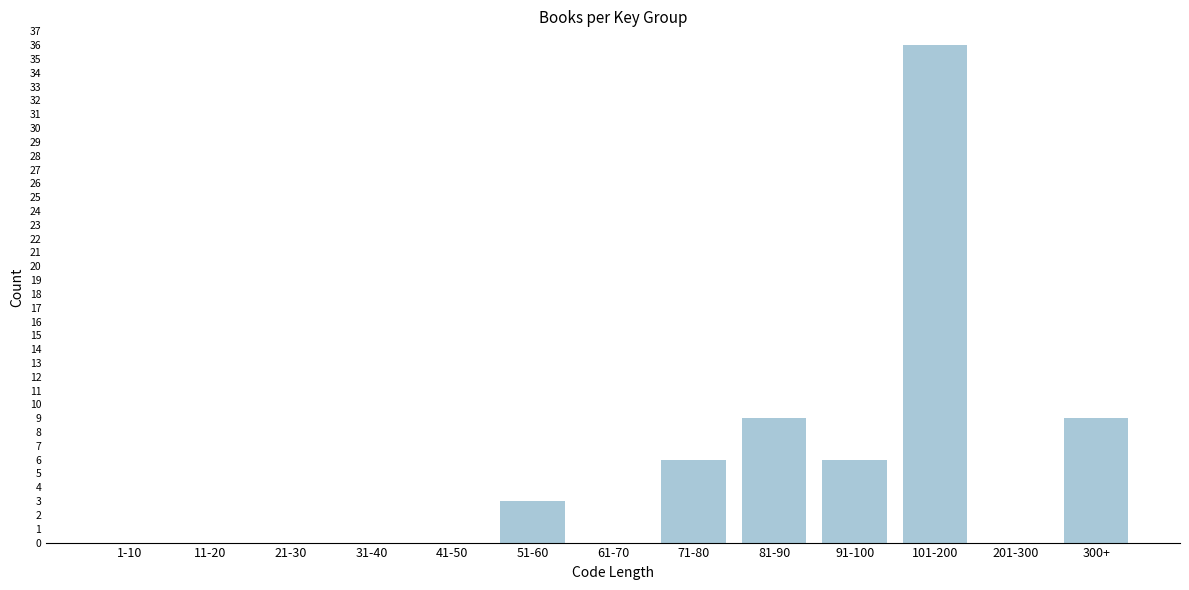

Reading right to left, extract all data points from this chart.

300+=9	201-300=0	101-200=36	91-100=6	81-90=9	71-80=6	61-70=0	51-60=3	41-50=0	31-40=0	21-30=0	11-20=0	1-10=0